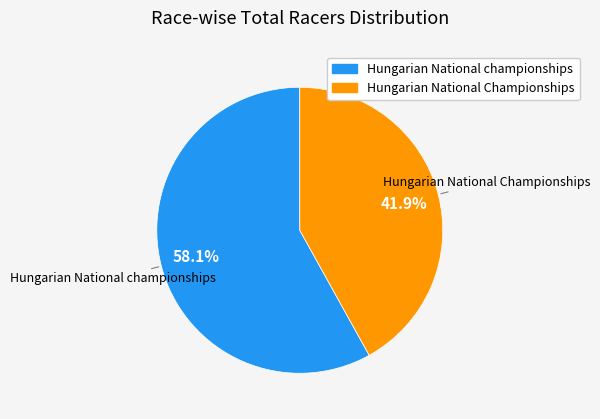

Do Hungarian National championships and Hungarian National Championships together represent more than half of the pie?

Yes